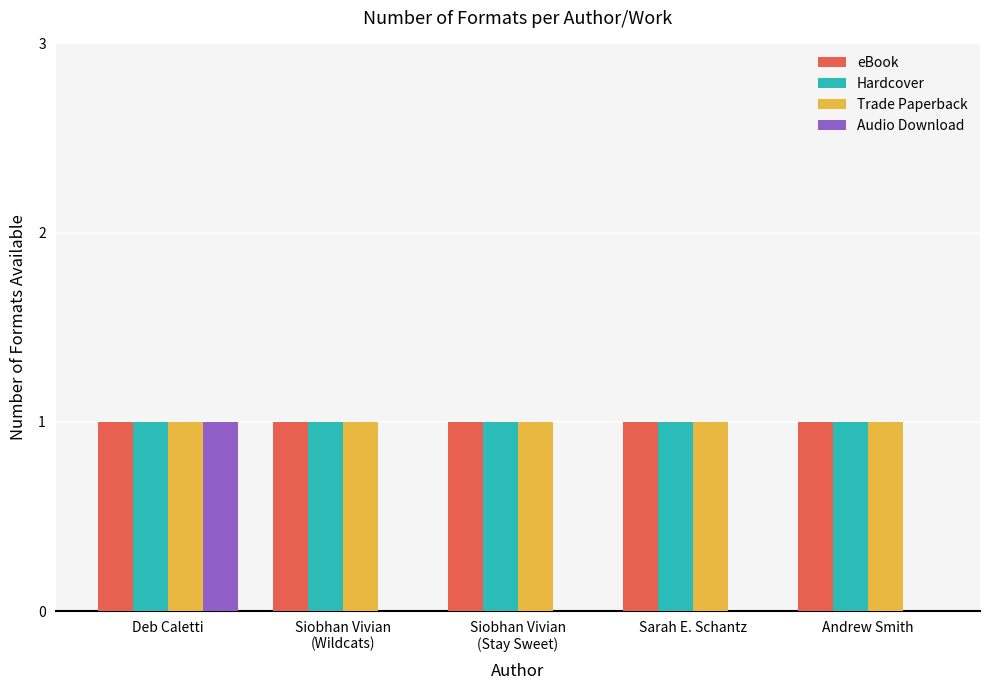

True or false: eBook has a value of 2 at Andrew Smith.

False